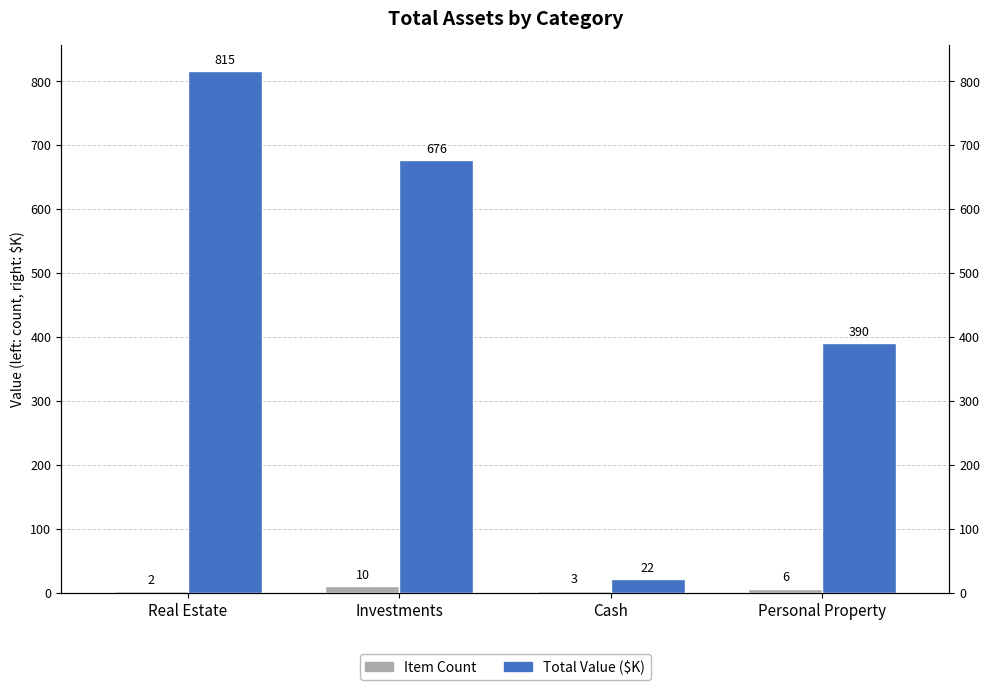

How many bars are there in total?

8